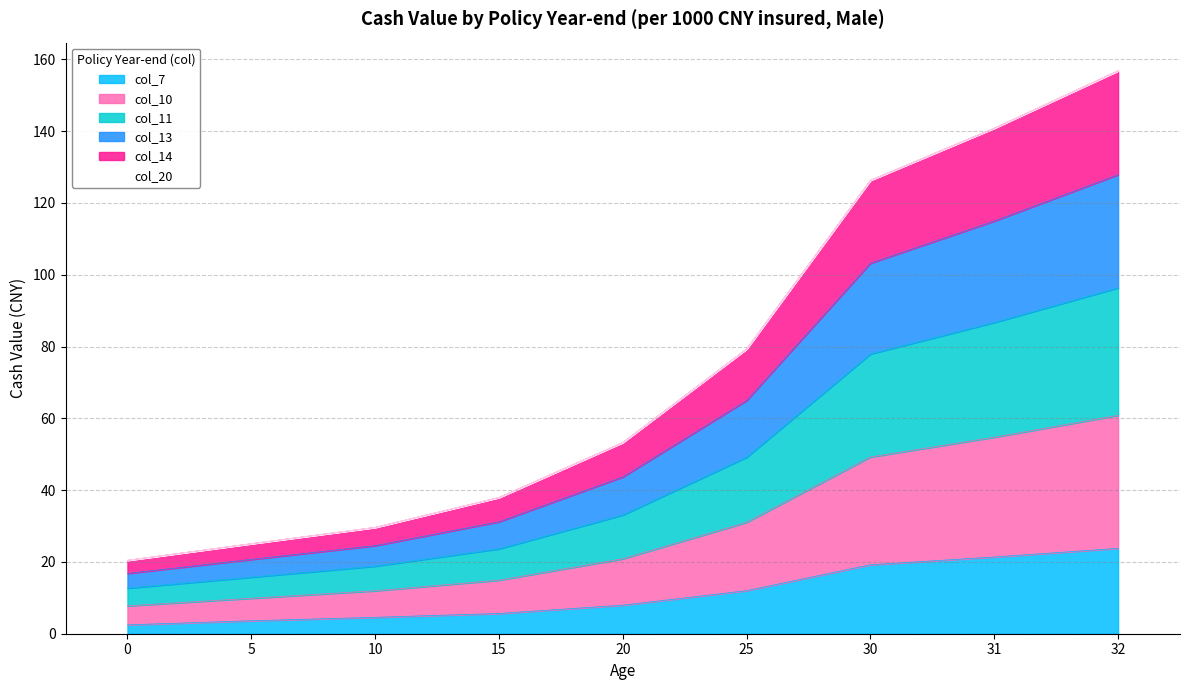

True or false: col_11 and col_13 cross at least once.

False